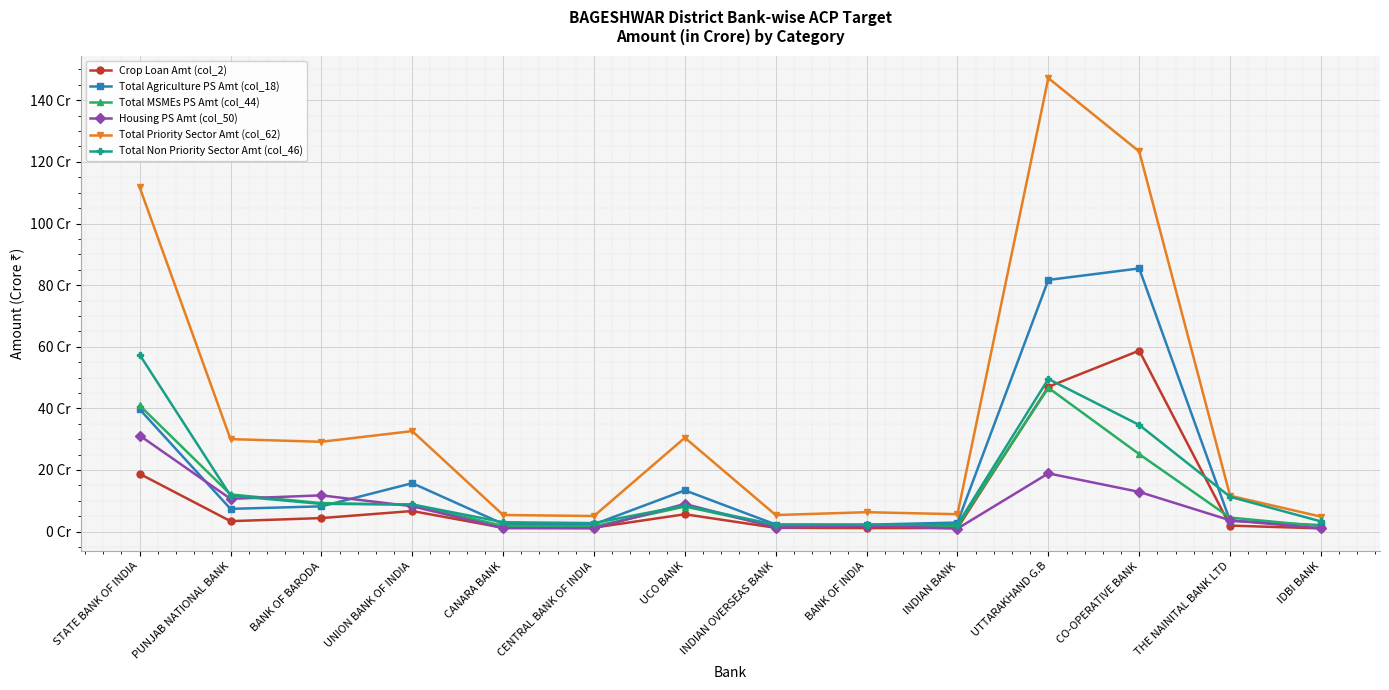

Rank the series by their maximum value, from lowest to highest.

Housing PS Amt (col_50), Total MSMEs PS Amt (col_44), Total Non Priority Sector Amt (col_46), Crop Loan Amt (col_2), Total Agriculture PS Amt (col_18), Total Priority Sector Amt (col_62)